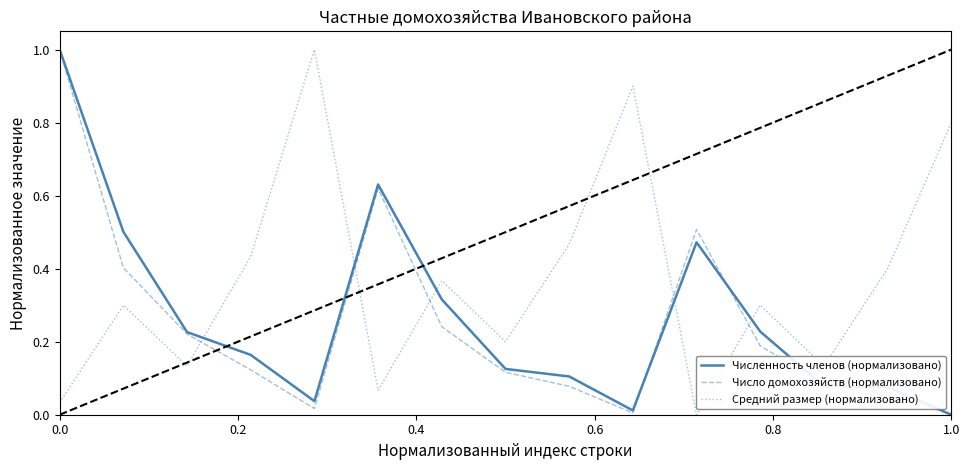

After their last crossing, which series has the higher values: Численность членов (нормализовано) or Средний размер (нормализовано)?

Средний размер (нормализовано)